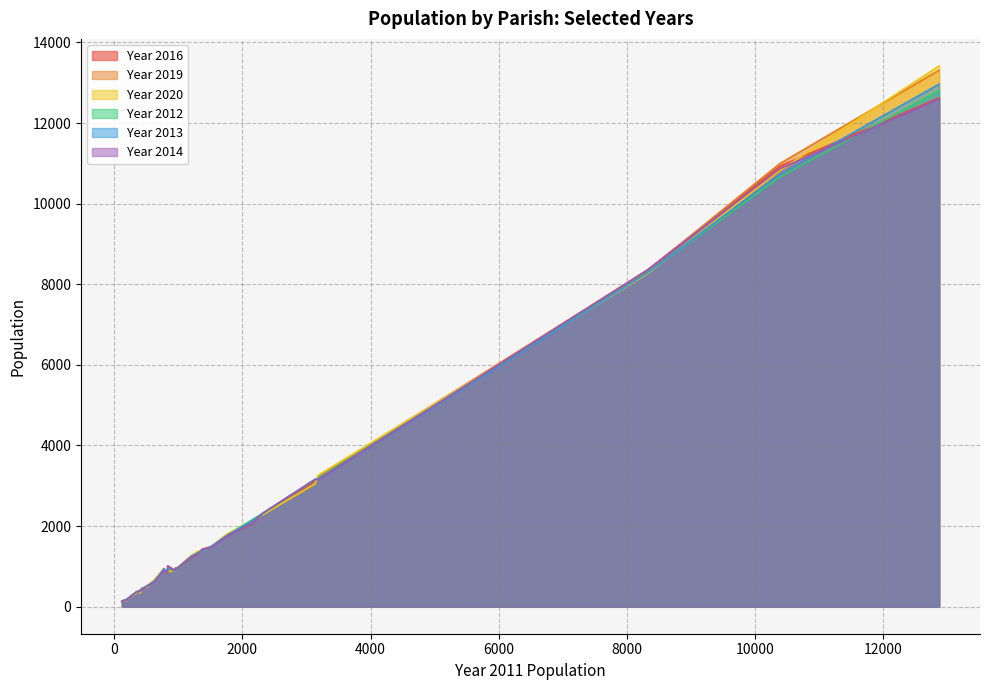

What is the total value across all series at 12869?

77730